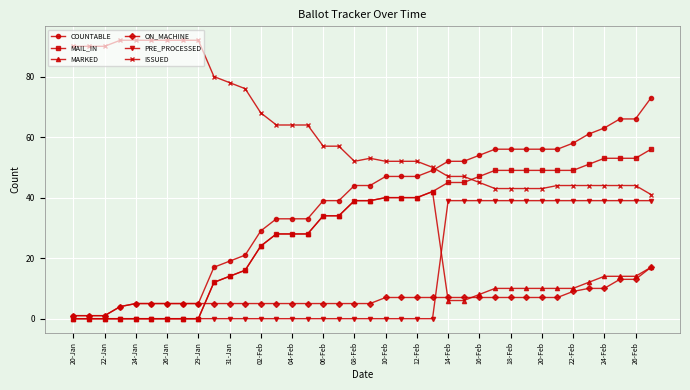

Which series has the largest range (max minus min)?

COUNTABLE